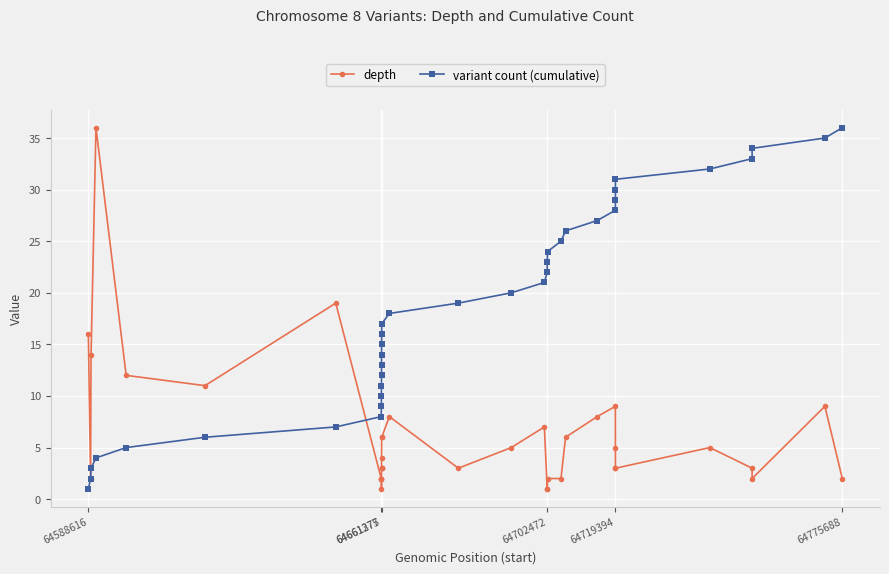

True or false: depth has more than 1 interior local peaks.

True